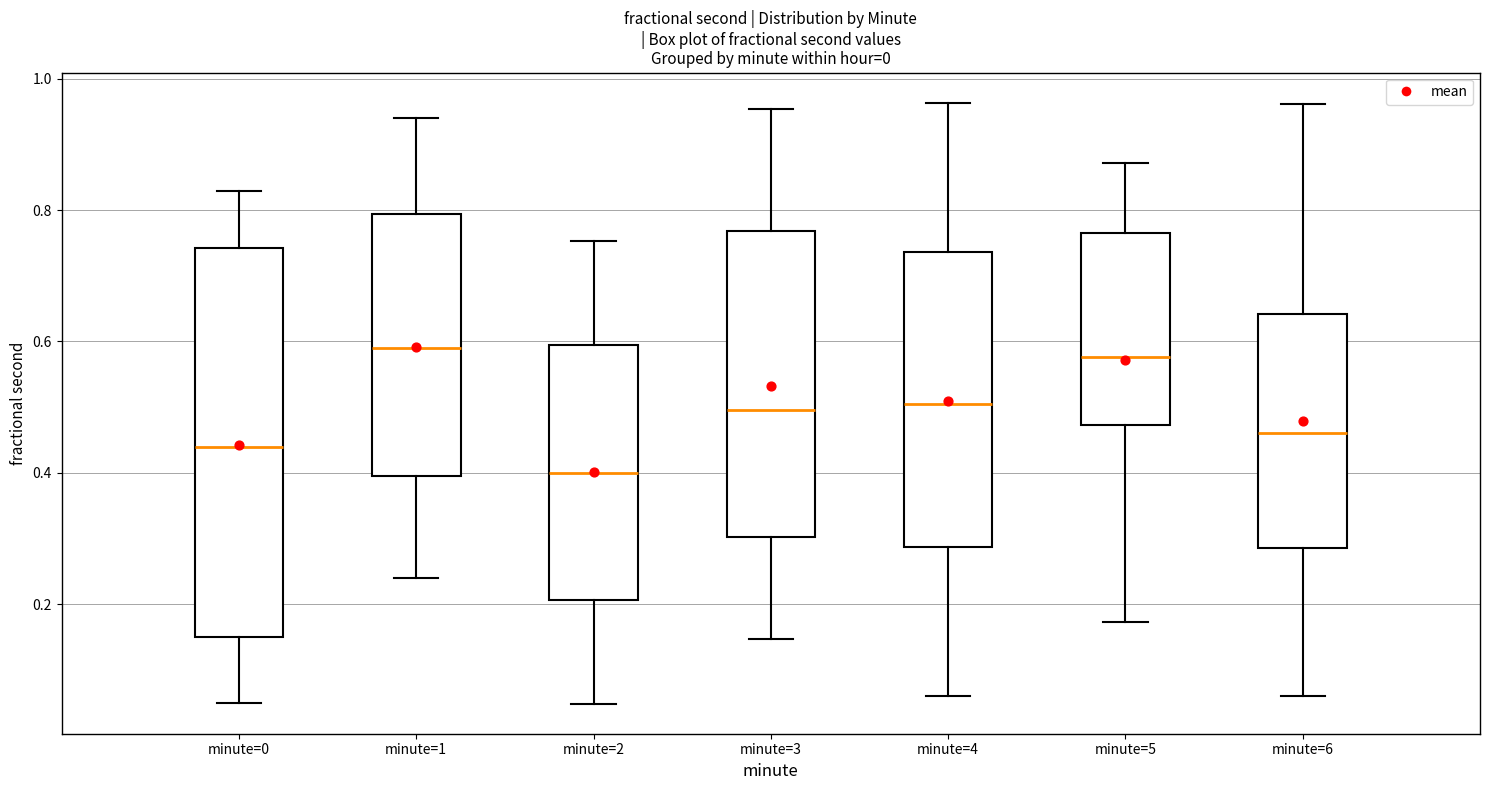

Reading left to right, read every box against the y-axis: the position of its median line, the range the box covers, and the ends of its whiskers. The values are not printed on the chart, so give them approximately, as read against the axis.

minute=0: median 0.44, box 0.16 to 0.74, whiskers 0.04 to 0.82
minute=1: median 0.58, box 0.40 to 0.80, whiskers 0.24 to 0.94
minute=2: median 0.40, box 0.20 to 0.60, whiskers 0.04 to 0.76
minute=3: median 0.50, box 0.30 to 0.76, whiskers 0.14 to 0.96
minute=4: median 0.50, box 0.28 to 0.74, whiskers 0.06 to 0.96
minute=5: median 0.58, box 0.48 to 0.76, whiskers 0.18 to 0.88
minute=6: median 0.46, box 0.28 to 0.64, whiskers 0.06 to 0.96